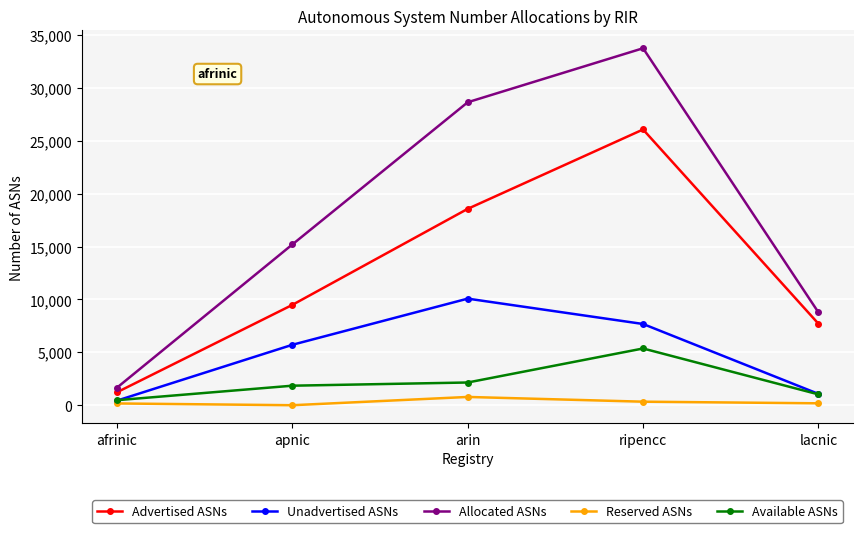

At which label is Allocated ASNs closest to 17704?

apnic